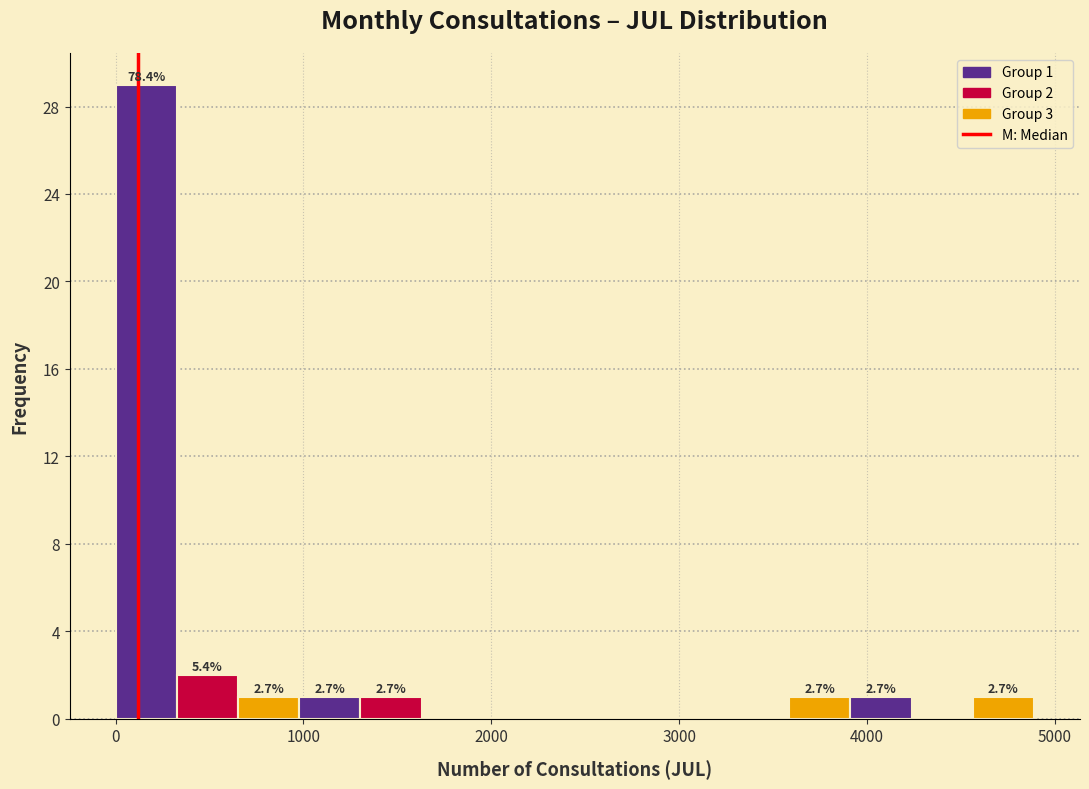

Around what value on the x-axis is the tallest bar? Give the approximate position of its centre, as read against the axis.

200